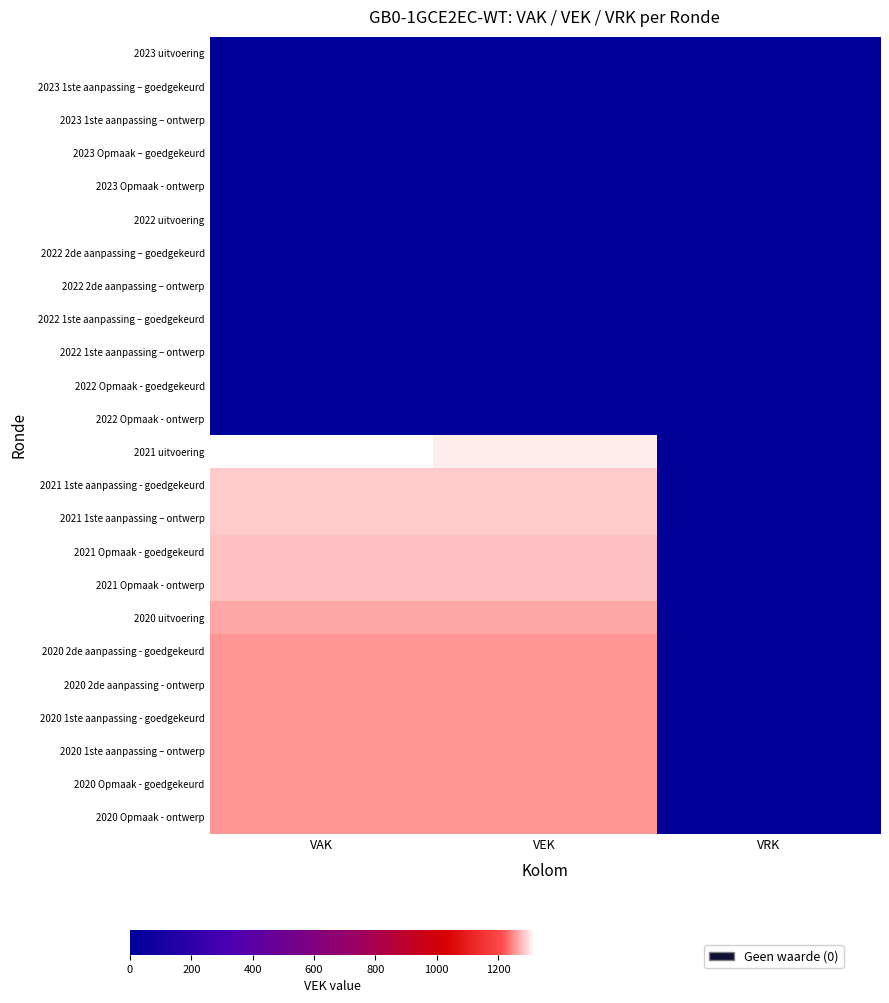

List the series in order of their peak value, highest first.

2021 uitvoering, 2021 1ste aanpassing - goedgekeurd, 2021 1ste aanpassing – ontwerp, 2021 Opmaak - goedgekeurd, 2021 Opmaak - ontwerp, 2020 uitvoering, 2020 2de aanpassing - goedgekeurd, 2020 2de aanpassing - ontwerp, 2020 1ste aanpassing - goedgekeurd, 2020 1ste aanpassing – ontwerp, 2020 Opmaak - goedgekeurd, 2020 Opmaak - ontwerp, 2023 uitvoering, 2023 1ste aanpassing – goedgekeurd, 2023 1ste aanpassing – ontwerp, 2023 Opmaak – goedgekeurd, 2023 Opmaak - ontwerp, 2022 uitvoering, 2022 2de aanpassing – goedgekeurd, 2022 2de aanpassing – ontwerp, 2022 1ste aanpassing – goedgekeurd, 2022 1ste aanpassing – ontwerp, 2022 Opmaak - goedgekeurd, 2022 Opmaak - ontwerp